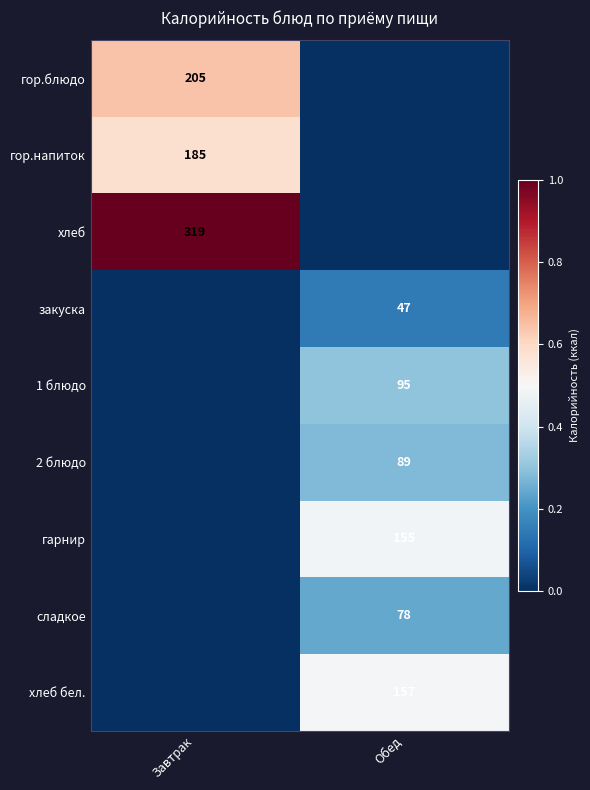

Is it true that гарнир equals 155 at Обед?

True